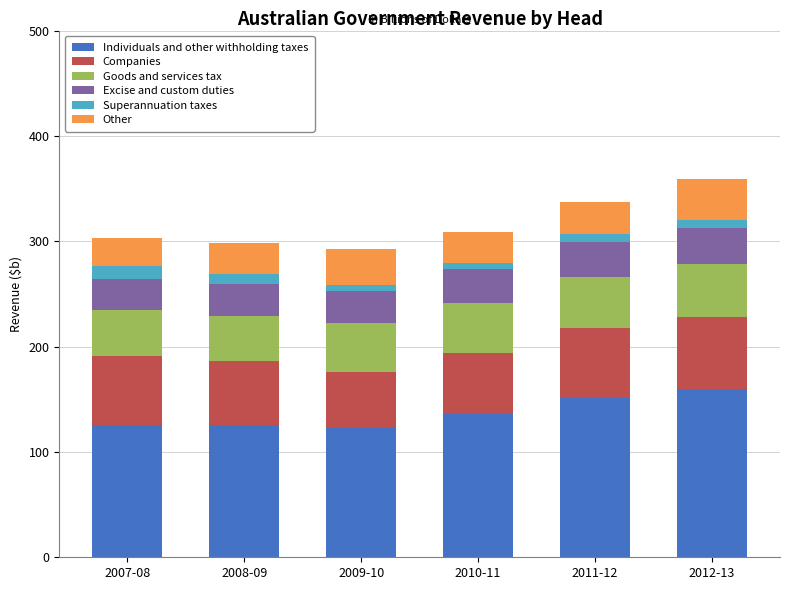

What is the highest value of the Individuals and other withholding taxes series?

160.2